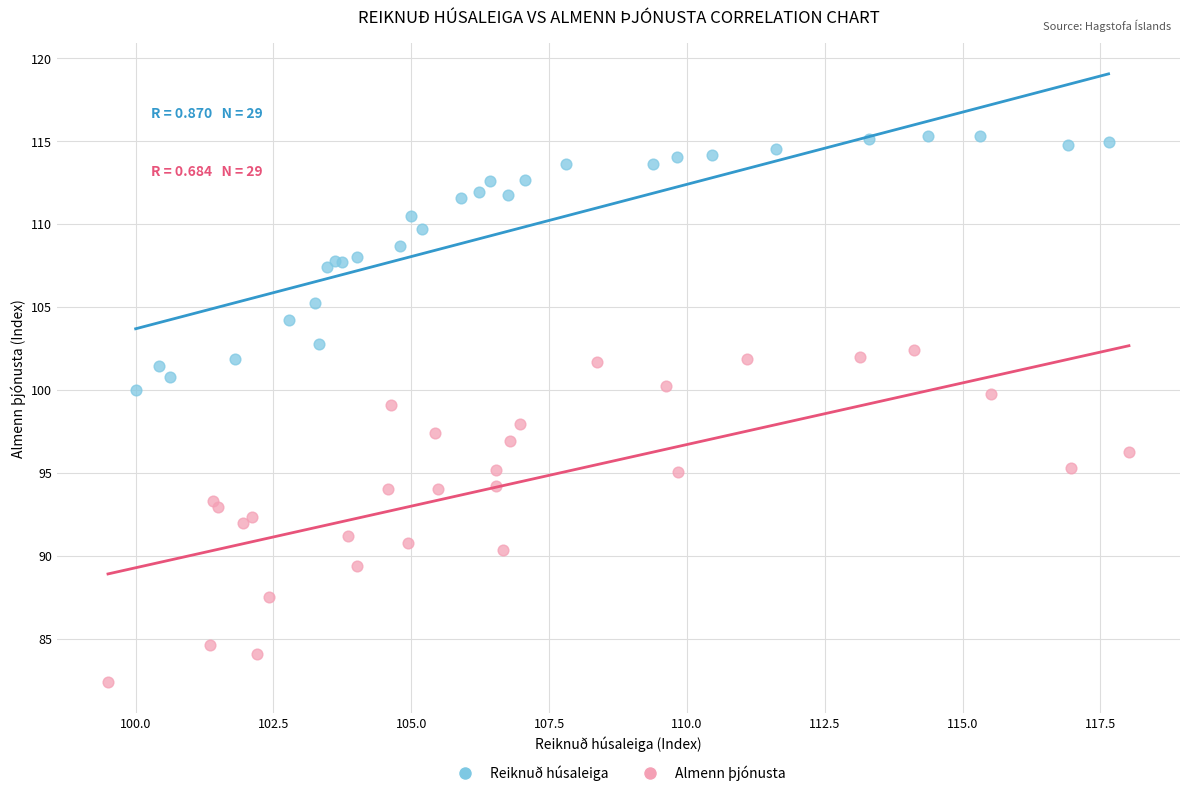

Which series reaches the minimum Y coordinate?

Almenn þjónusta